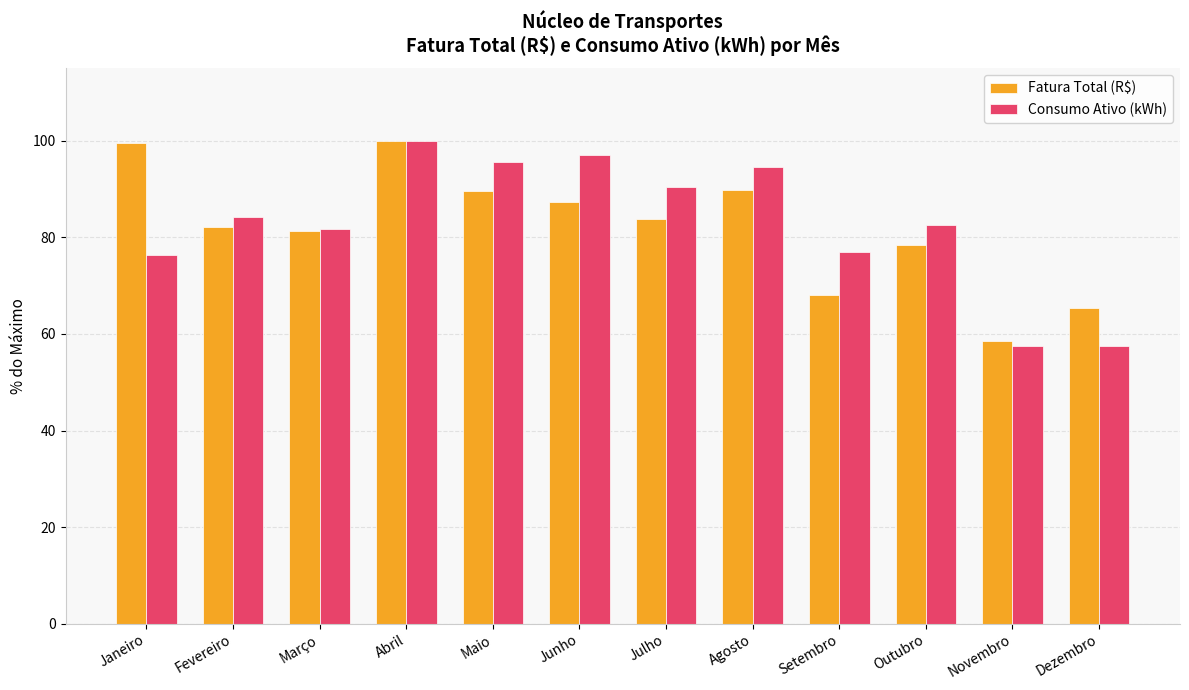

Read the Consumo Ativo (kWh) value at Novembro.

57.6